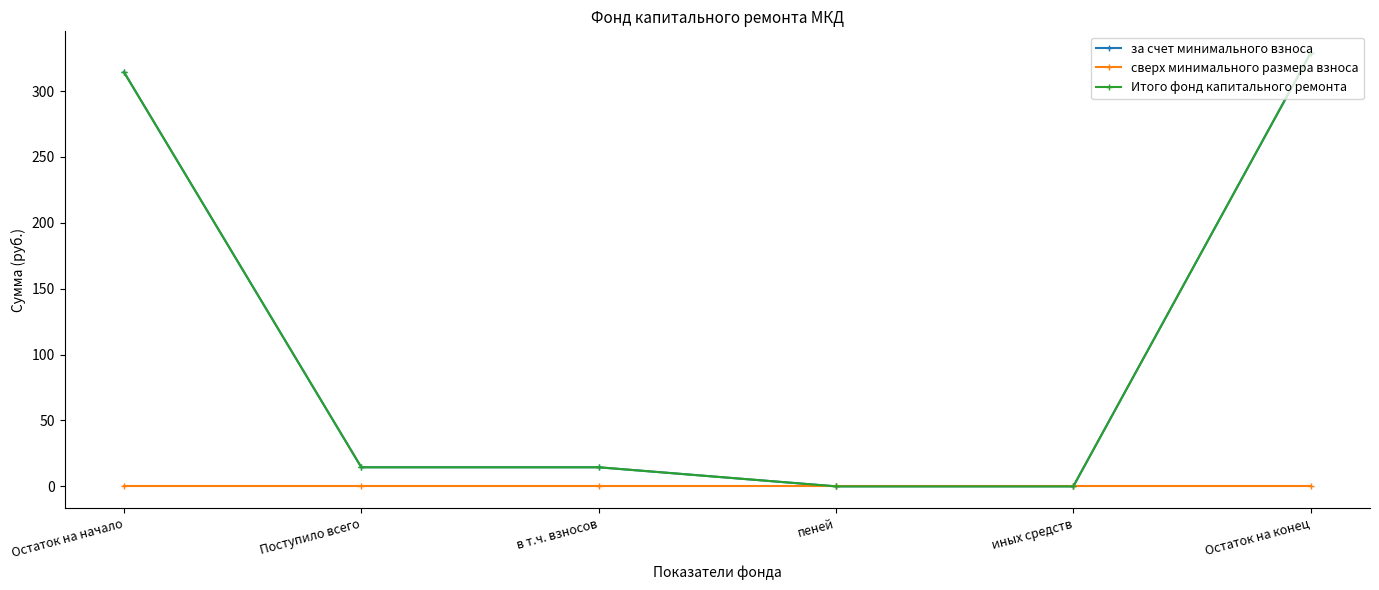

What is the label of the 6th point from the left?

Остаток на конец